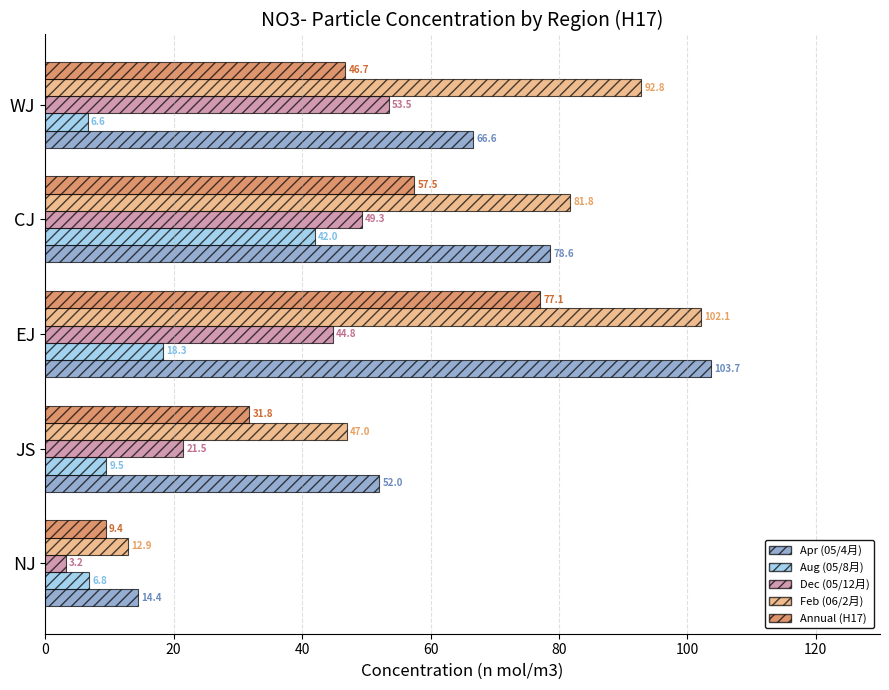

What is the difference between the second highest and minimum values in the Apr (05/4月) series?

64.2